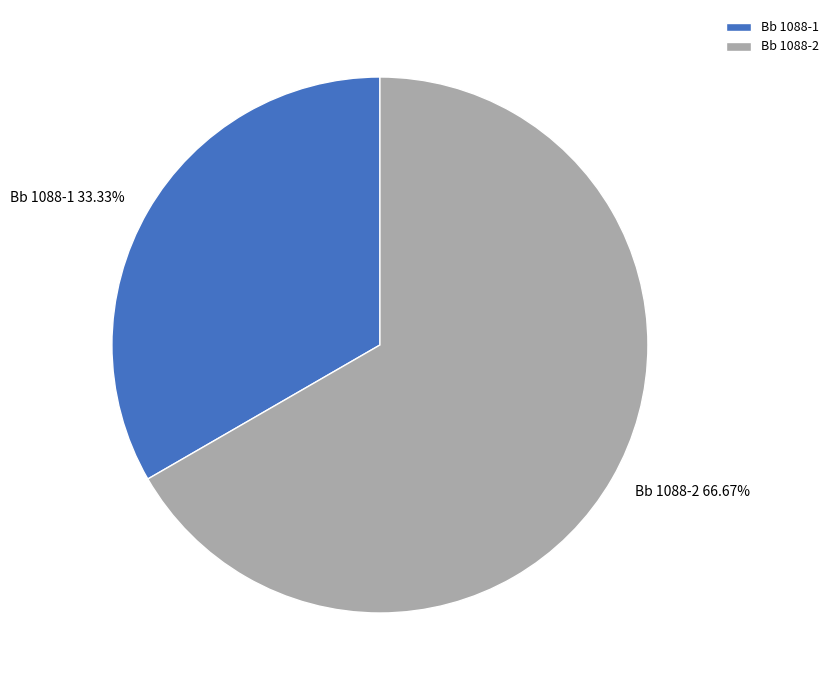

What is the largest slice in the pie chart?

Bb 1088-2